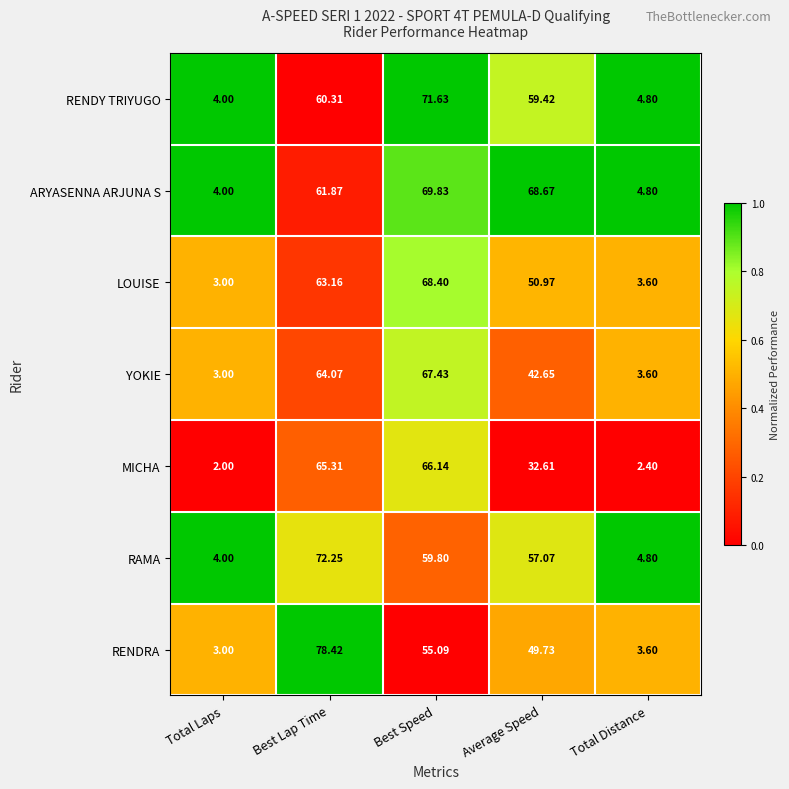

List the labels in order of ARYASENNA ARJUNA S value, largest first.

Best Speed, Average Speed, Best Lap Time, Total Distance, Total Laps